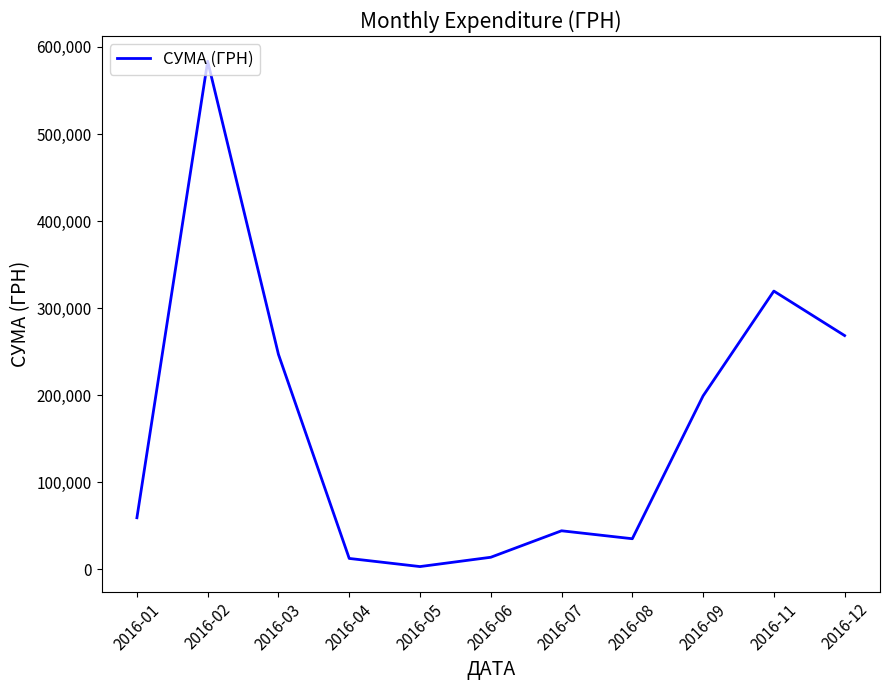

What is the difference between the values at 2016-11 and 2016-01?

260351.1